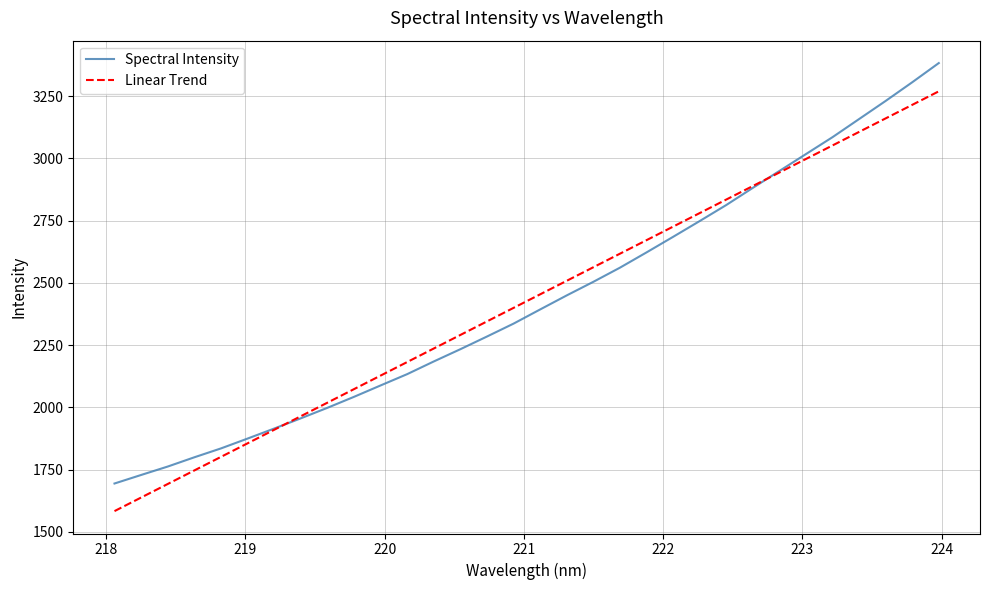

Reading left to right, what are all the values shown in this chart?

Spectral Intensity: 1694.0	1728.3	1762.1	1799.3	1834.9	1874.5	1914.7	1955.8	1998.0	2042.1	2087.9	2133.4	2184.3	2233.5	2284.4	2336.3	2393.2	2449.6	2504.1	2560.9	2622.2	2684.8	2748.1	2812.5	2881.5	2949.3	3017.2	3085.1	3157.9	3230.6	3305.5	3382.6
Linear Trend: 1583.2	1637.6	1692.1	1746.5	1801.0	1855.4	1909.8	1964.3	2018.7	2073.1	2127.5	2181.9	2236.3	2290.8	2345.1	2399.5	2453.9	2508.3	2562.7	2617.0	2671.4	2725.8	2780.2	2834.5	2888.9	2943.2	2997.5	3051.9	3106.2	3160.5	3214.9	3269.2